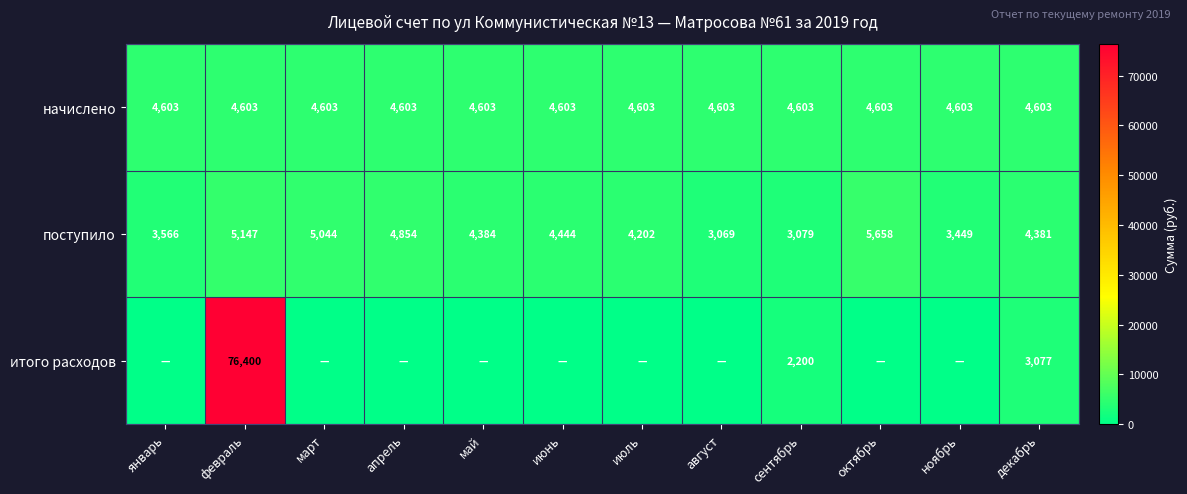

What is the total value across all series at декабрь?

12061